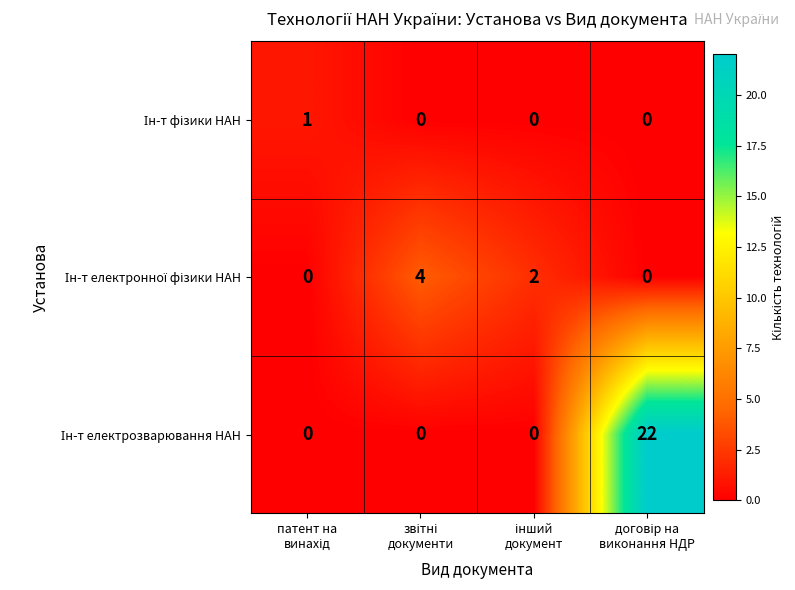

What is the greatest value displayed?

22